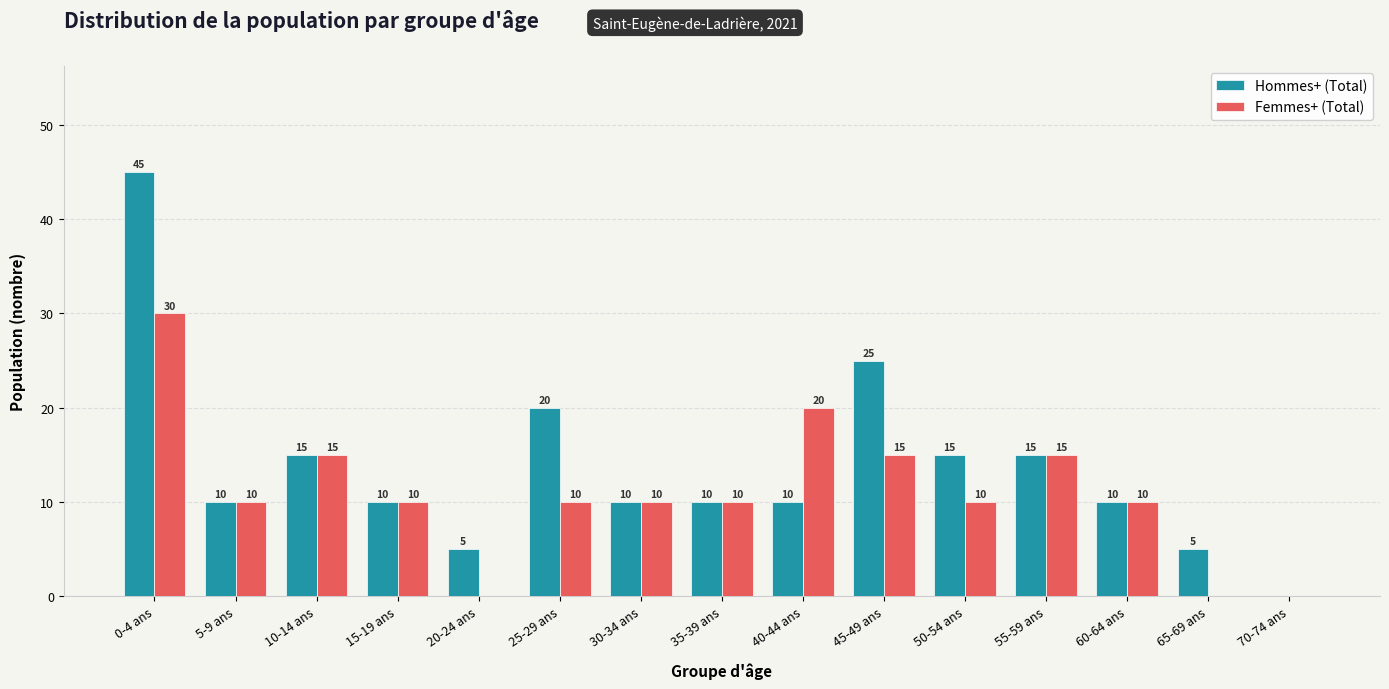

Where is Hommes+ (Total) nearest to the value 22?

25-29 ans